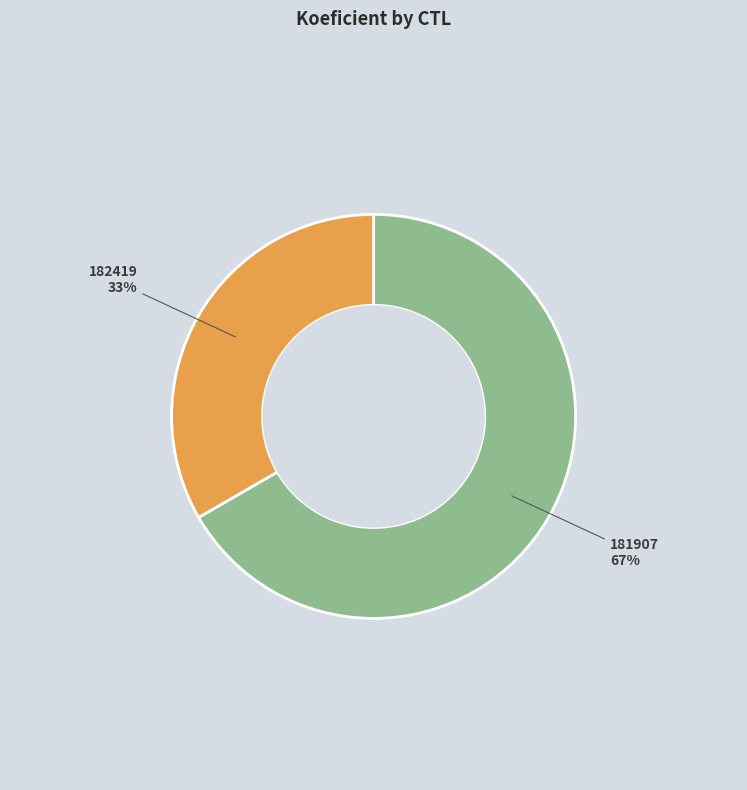

To the nearest percent, what is the combined percentage of 182419 and 181907?

100%